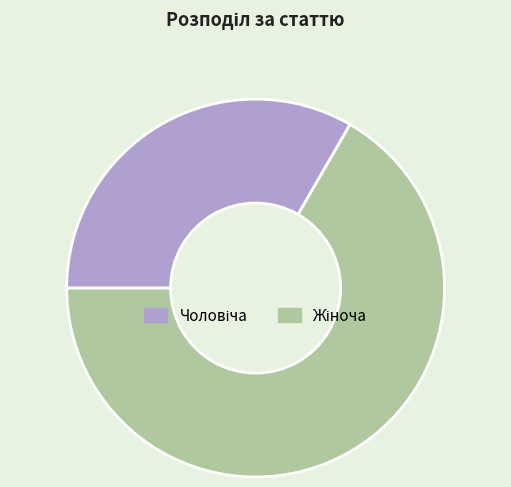

Is there any slice that represents more than half of the pie?

Yes